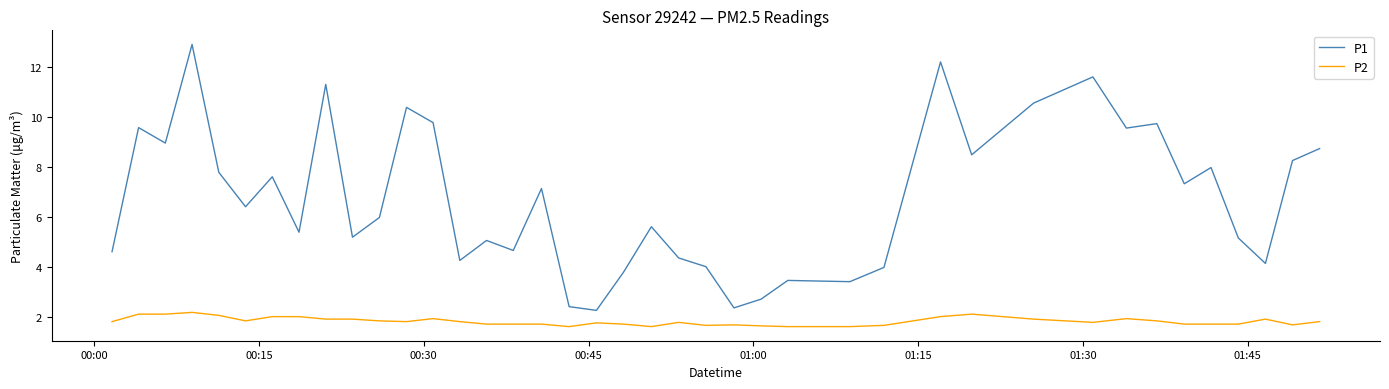

Which series has the largest range (max minus min)?

P1